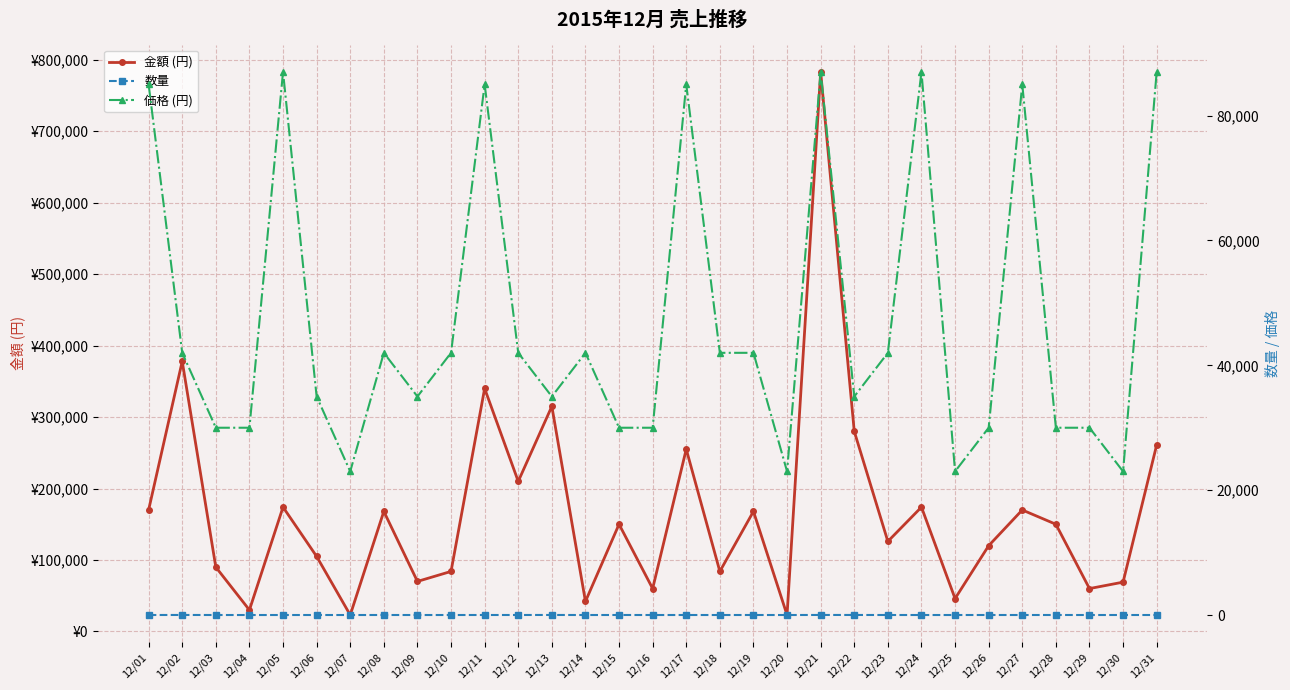

How many data points in 数量 are less than 3?

14